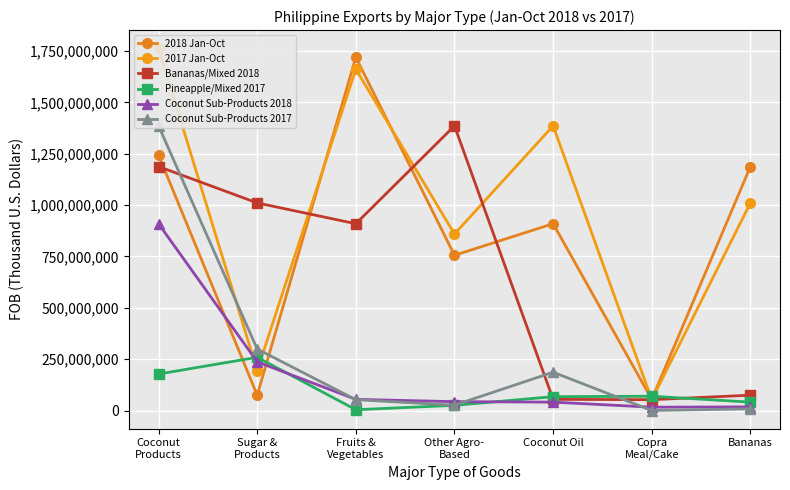

What is the sum of all Bananas/Mixed 2018 values?

4673657946